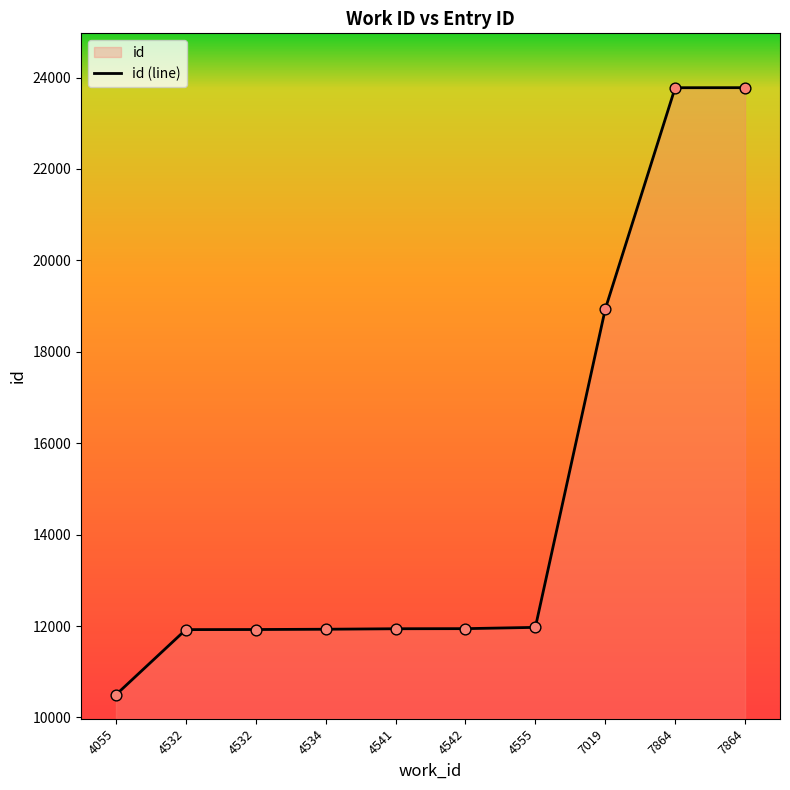

Approximately how many times larger is the value at 7019 compared to 4555?

1.6